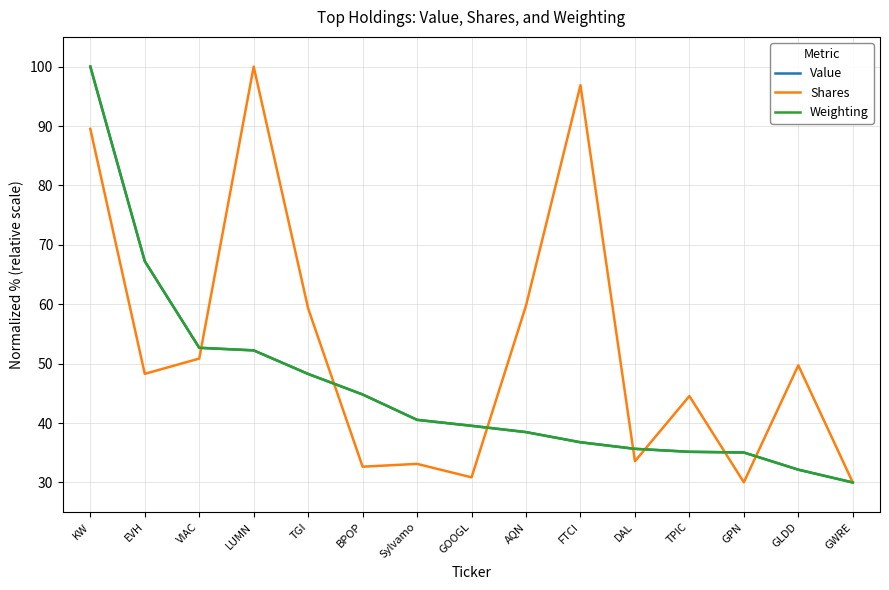

What is the spread (max minus min) of values at GPN?

5.0